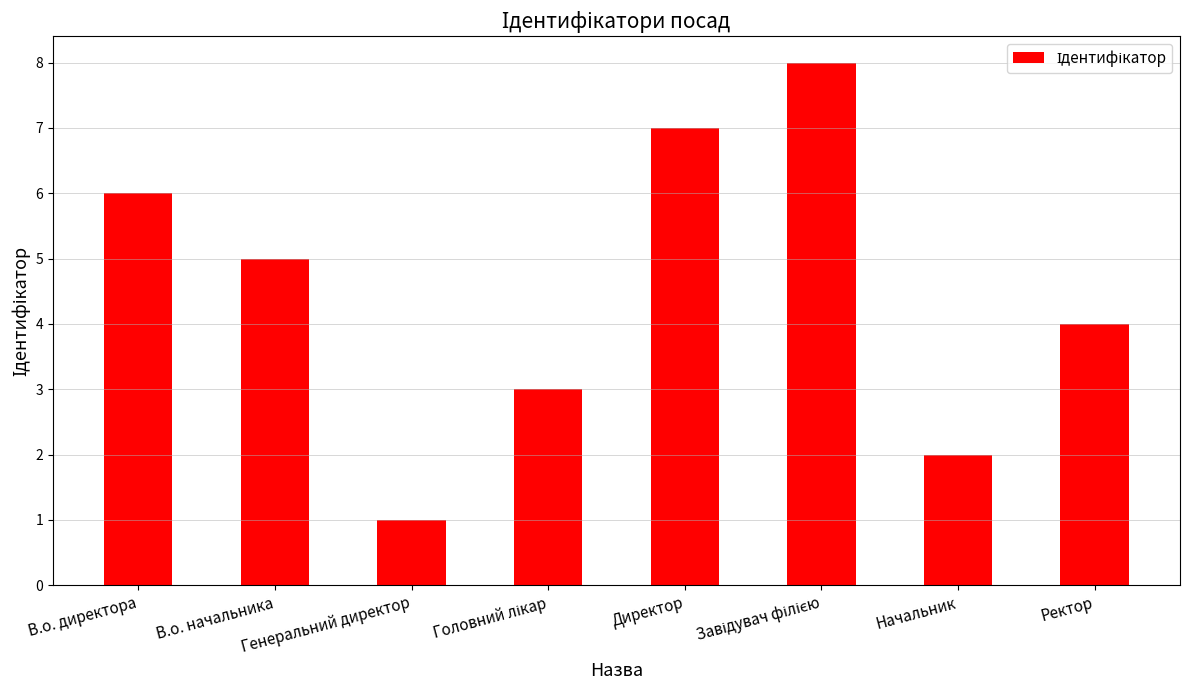

Reading left to right, what are all the values shown in this chart?

6	5	1	3	7	8	2	4